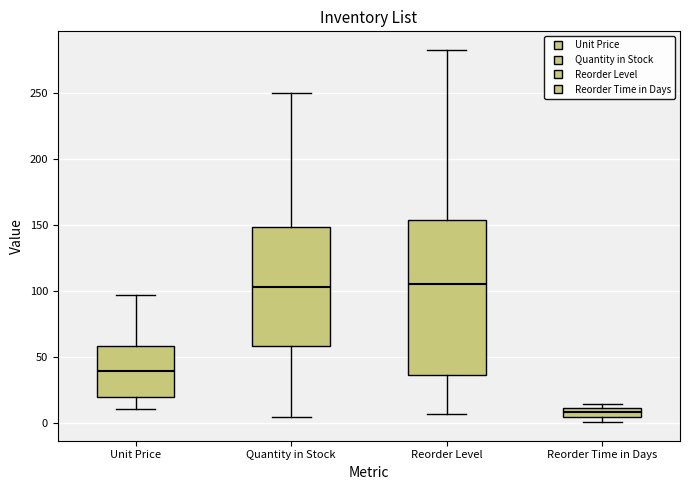

Comparing the boxes themselves (not the whiskers), which one is the tallest?

Reorder Level